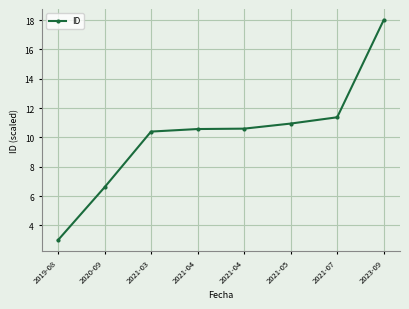

Count the number of values greater than 10.

6